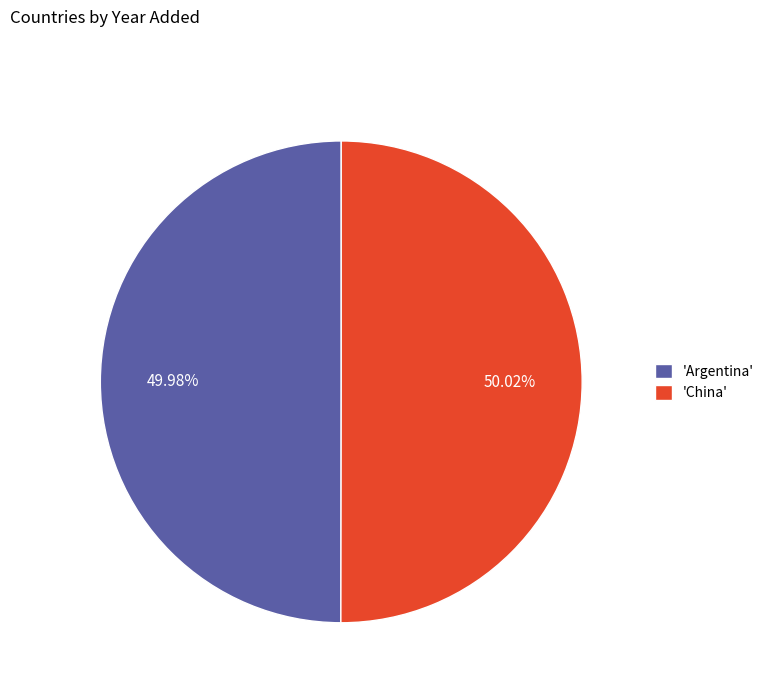

Is there a majority slice in this chart?

Yes